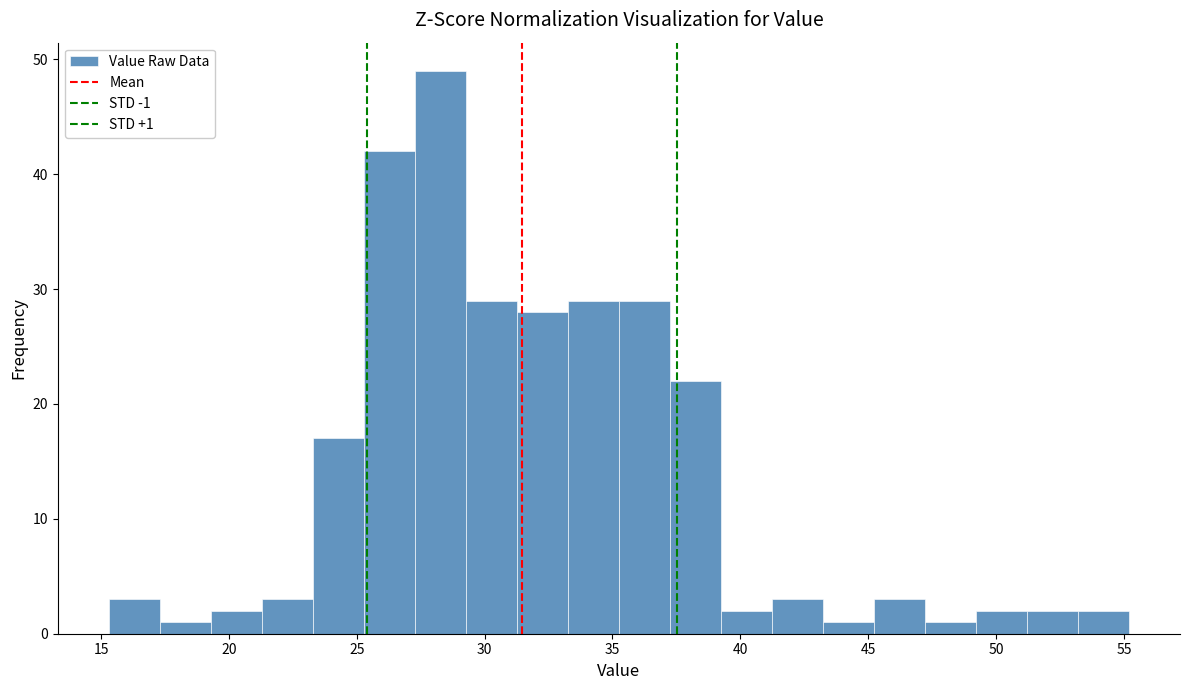

Read against the x-axis, roughly where is the centre of the tallest bar?

28.5